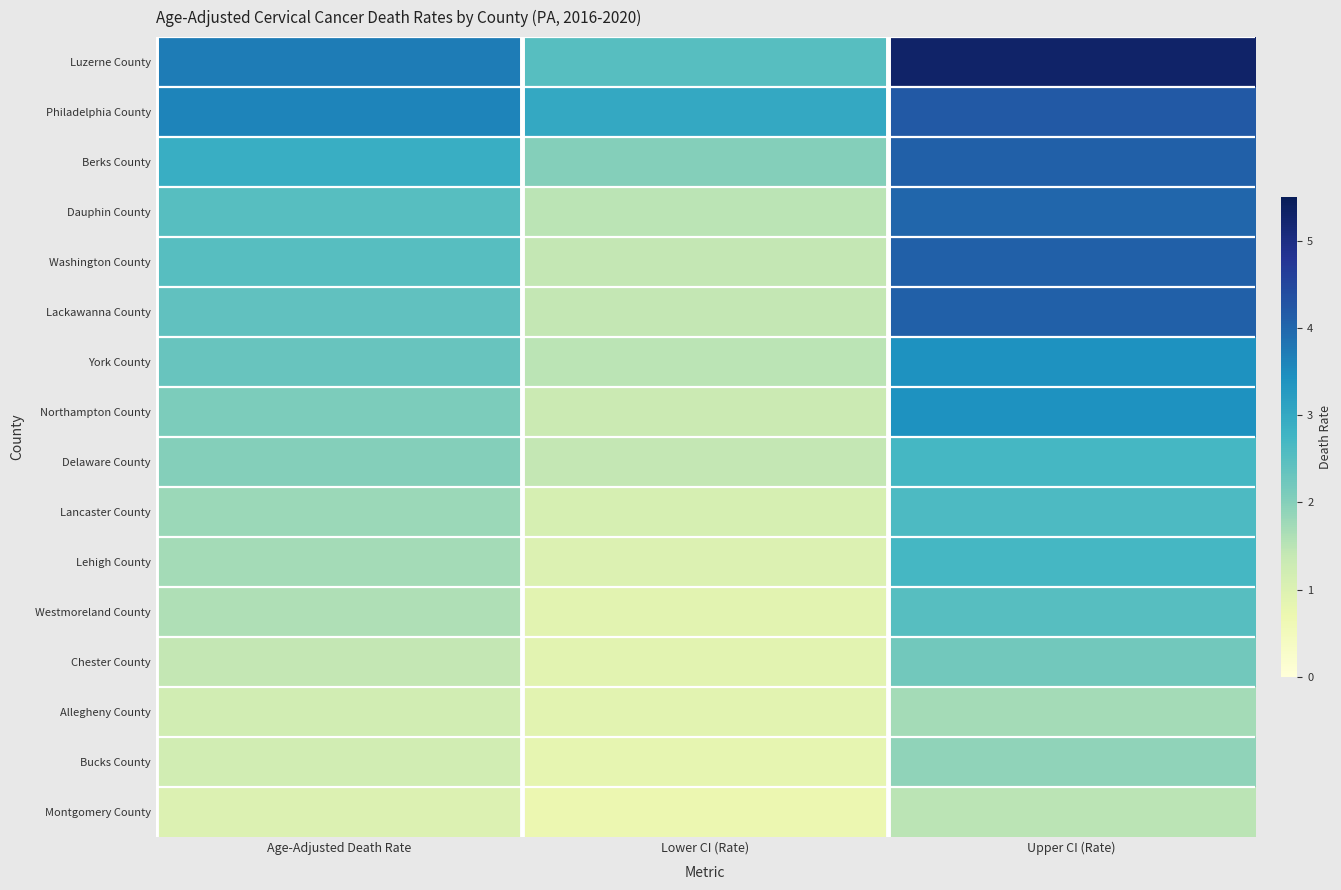

At which category is the sum across all series the highest?

Upper CI (Rate)